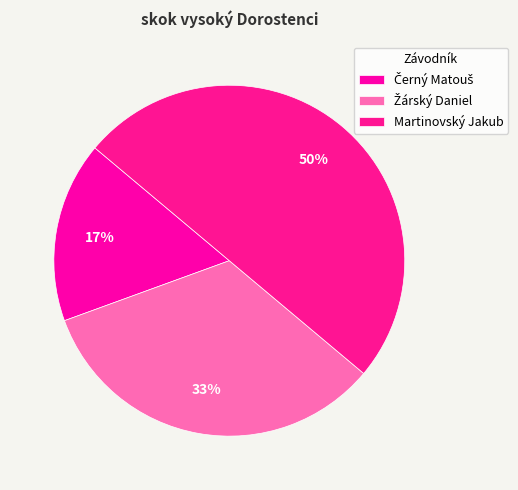

Does any single category account for the majority?

No